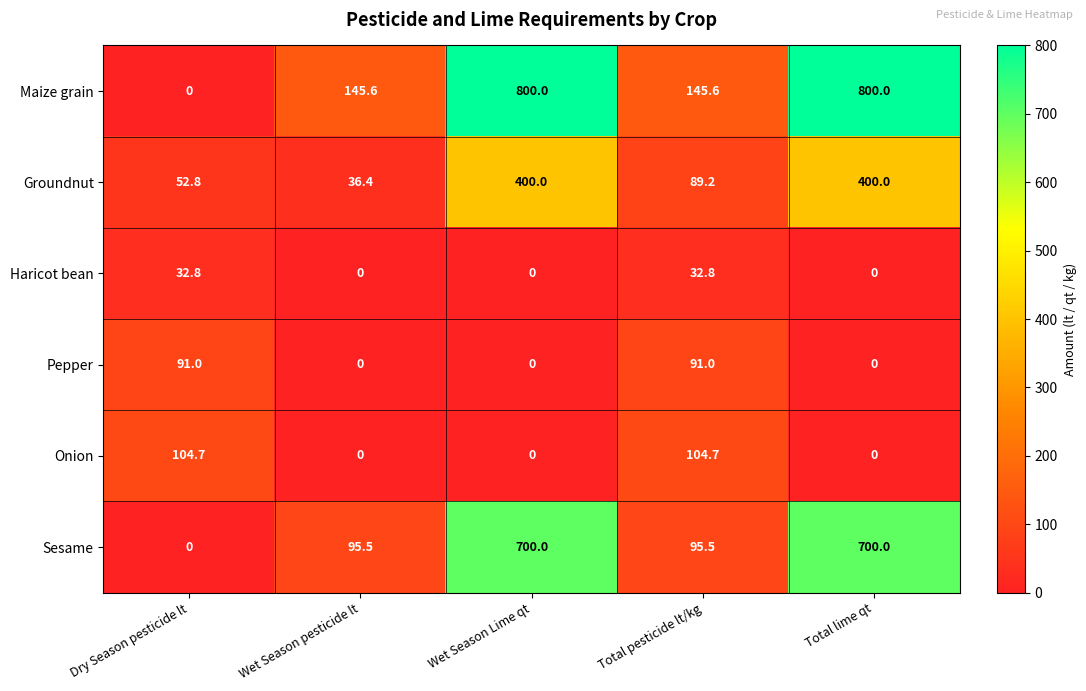

List the series in order of their peak value, lowest first.

Haricot bean, Pepper, Onion, Groundnut, Sesame, Maize grain